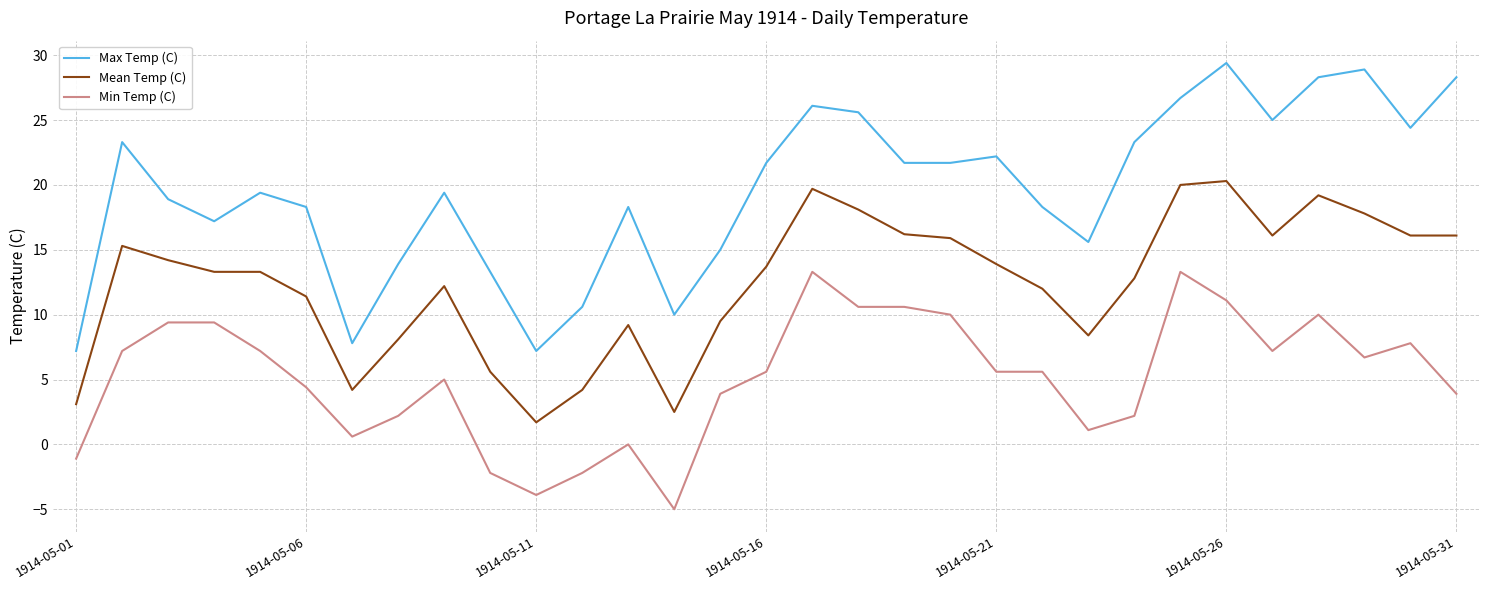

True or false: Max Temp (C) and Mean Temp (C) intersect in this chart.

False